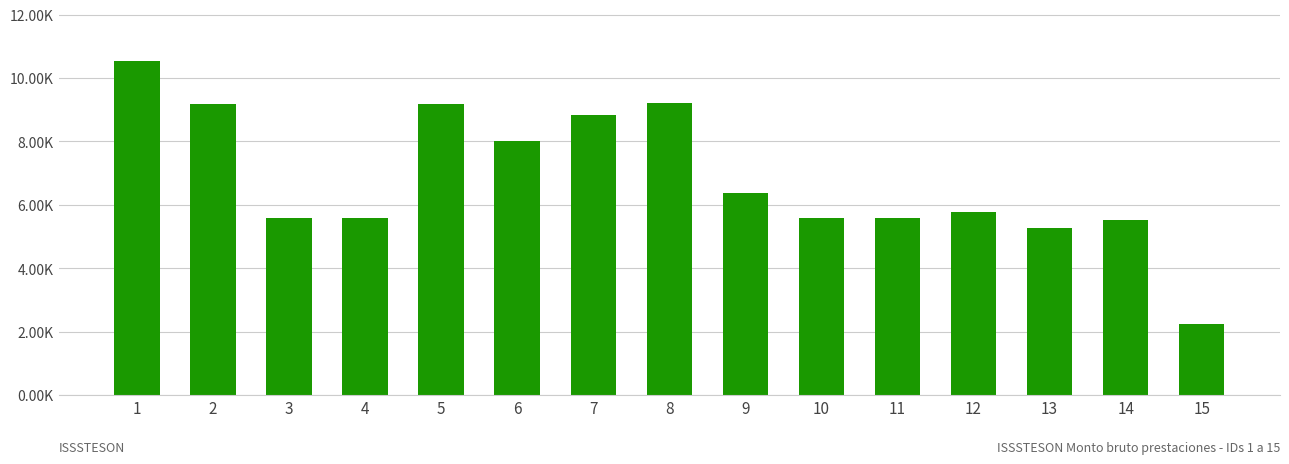

Are the bars horizontal?

No